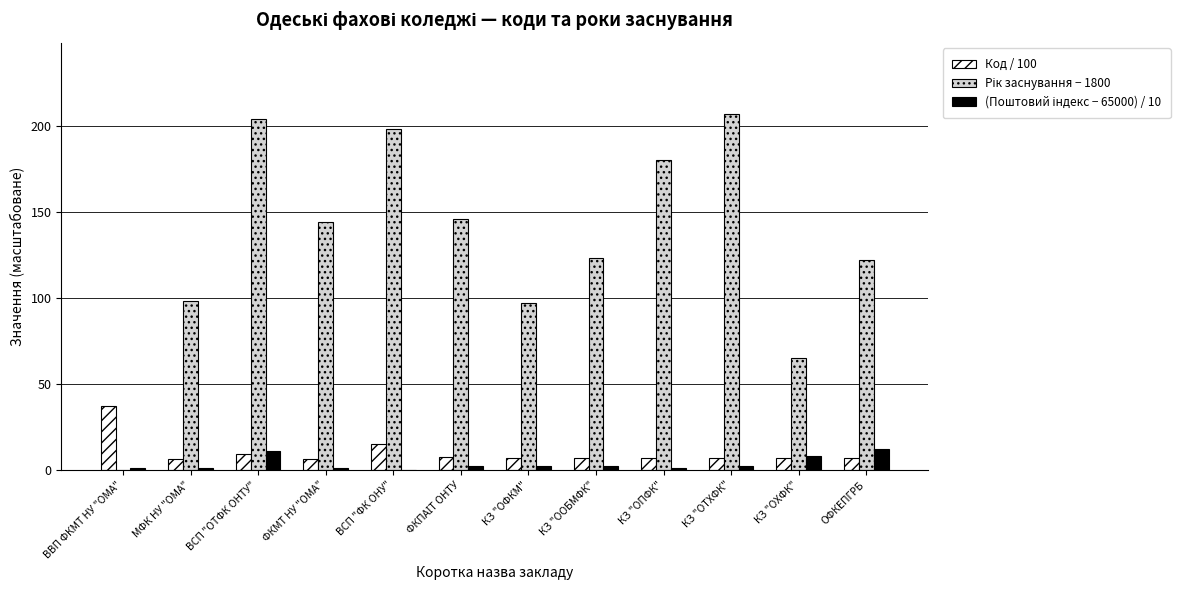

Is it true that Код / 100 equals 6.9 at КЗ "ОПФК"?

True